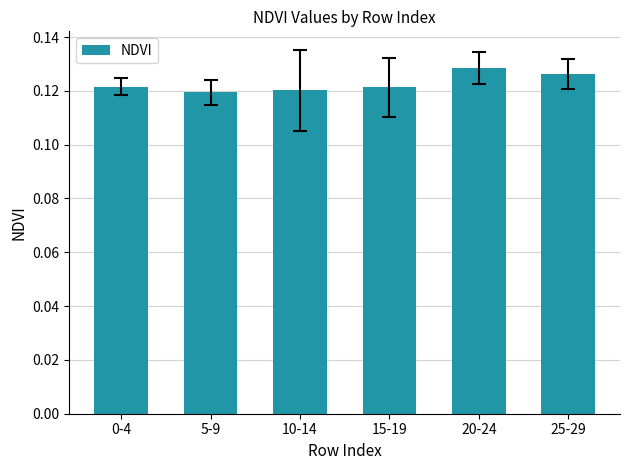

What is the label of the 5th bar from the left?

20-24